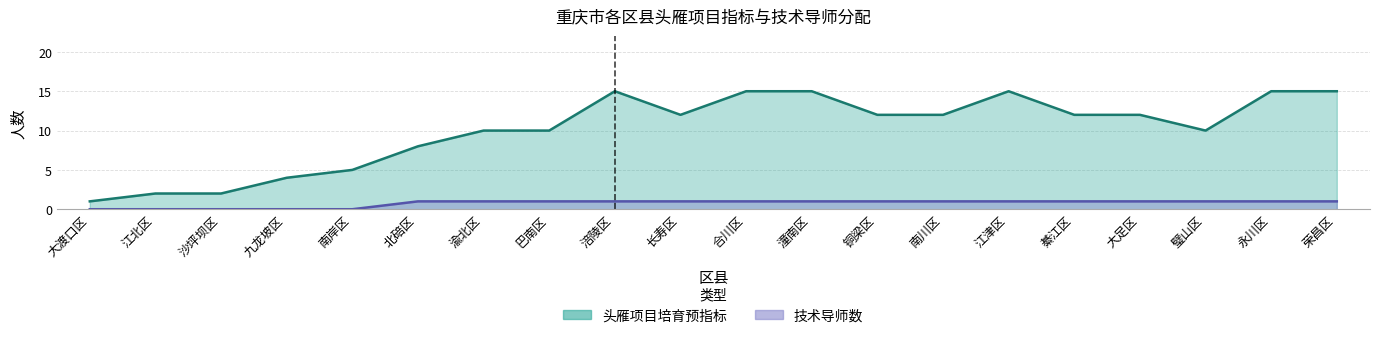

True or false: 技术导师数 and 头雁项目培育预指标 intersect in this chart.

False